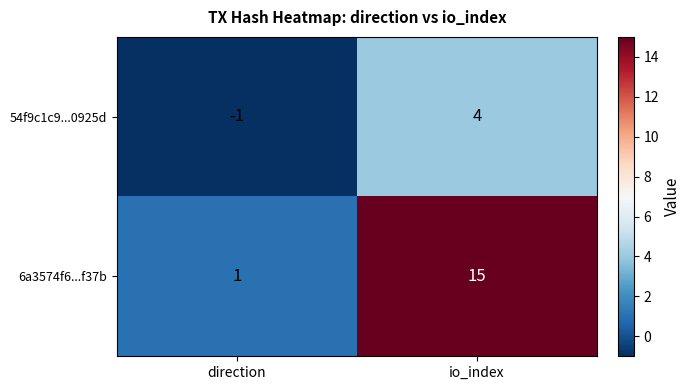

Rank the series at direction from lowest to highest value.

54f9c1c9...0925d, 6a3574f6...f37b